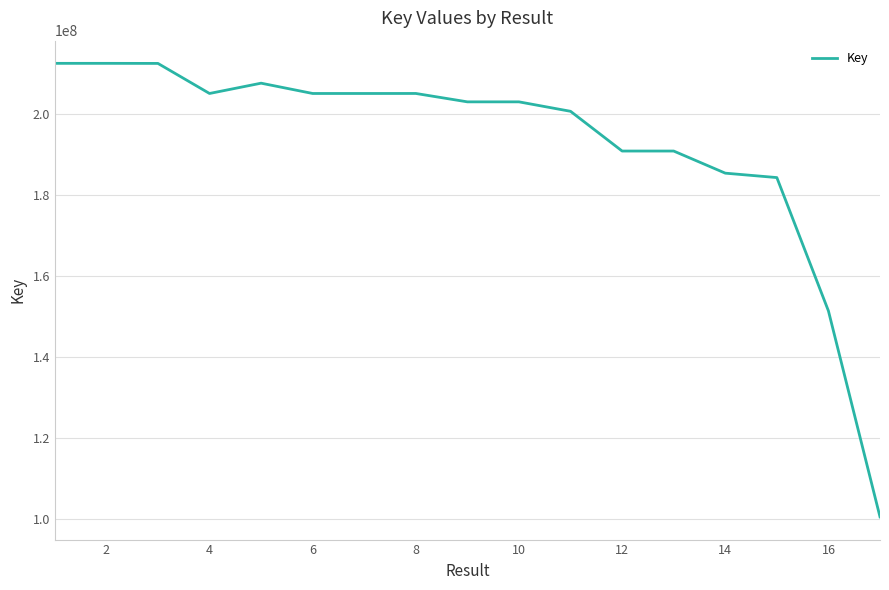

What is the sum of all values?

3277027374